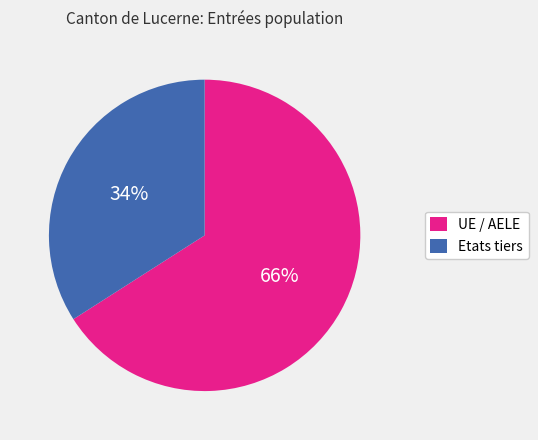

True or false: UE / AELE accounts for 52% of the total.

False